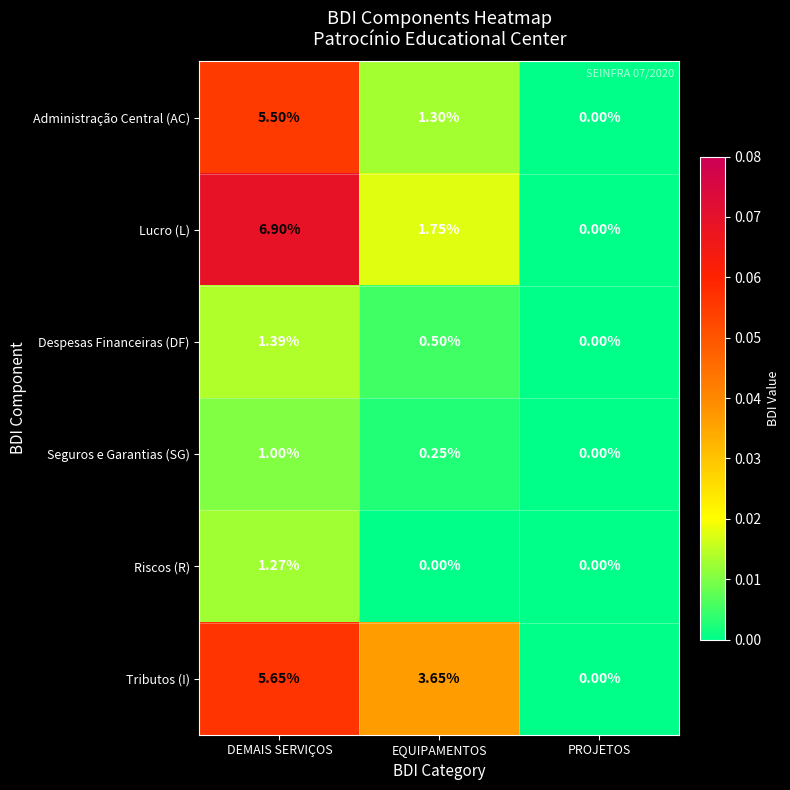

Which series has the largest total across all categories?

Tributos (I)